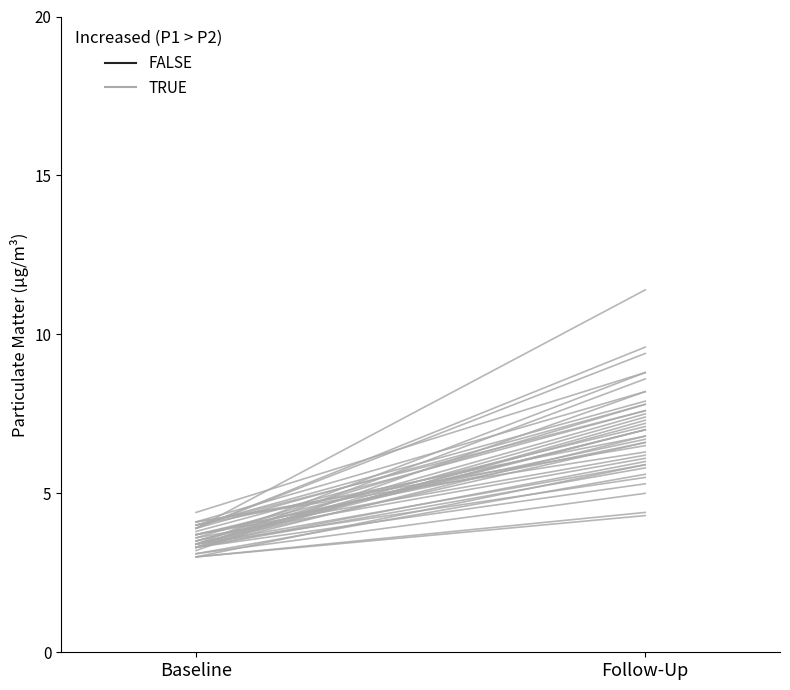

True or false: the data shows 4.1 at Baseline.

True